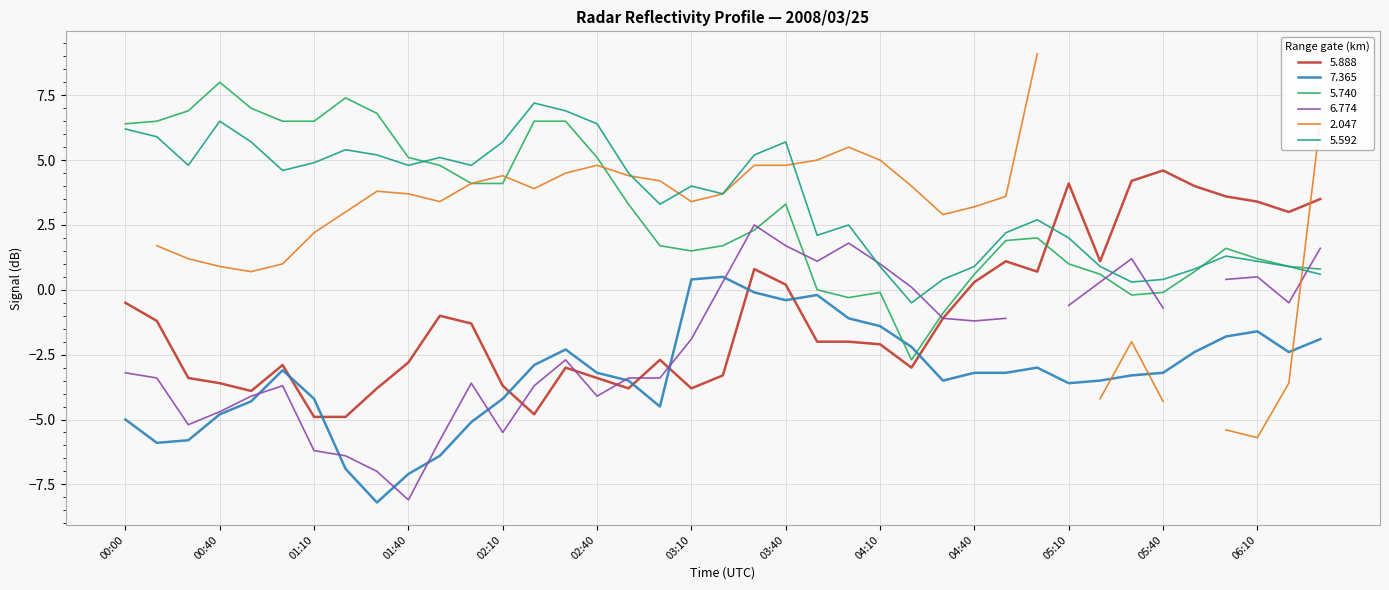

What is the minimum value for 5.888?

-4.9